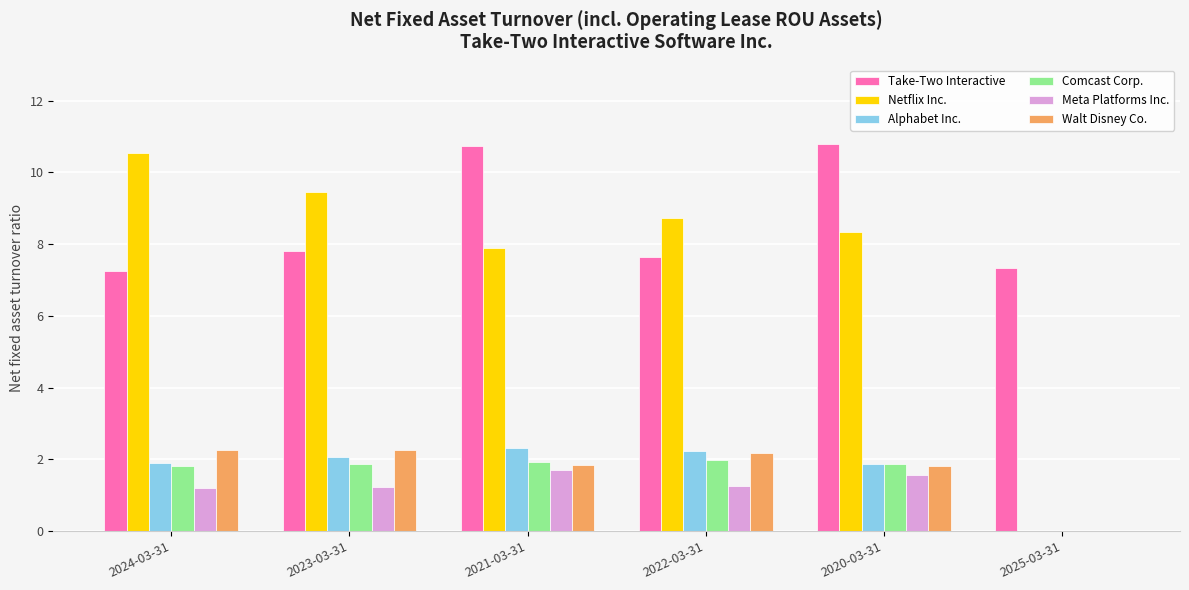

What is the highest value of the Netflix Inc. series?

10.6